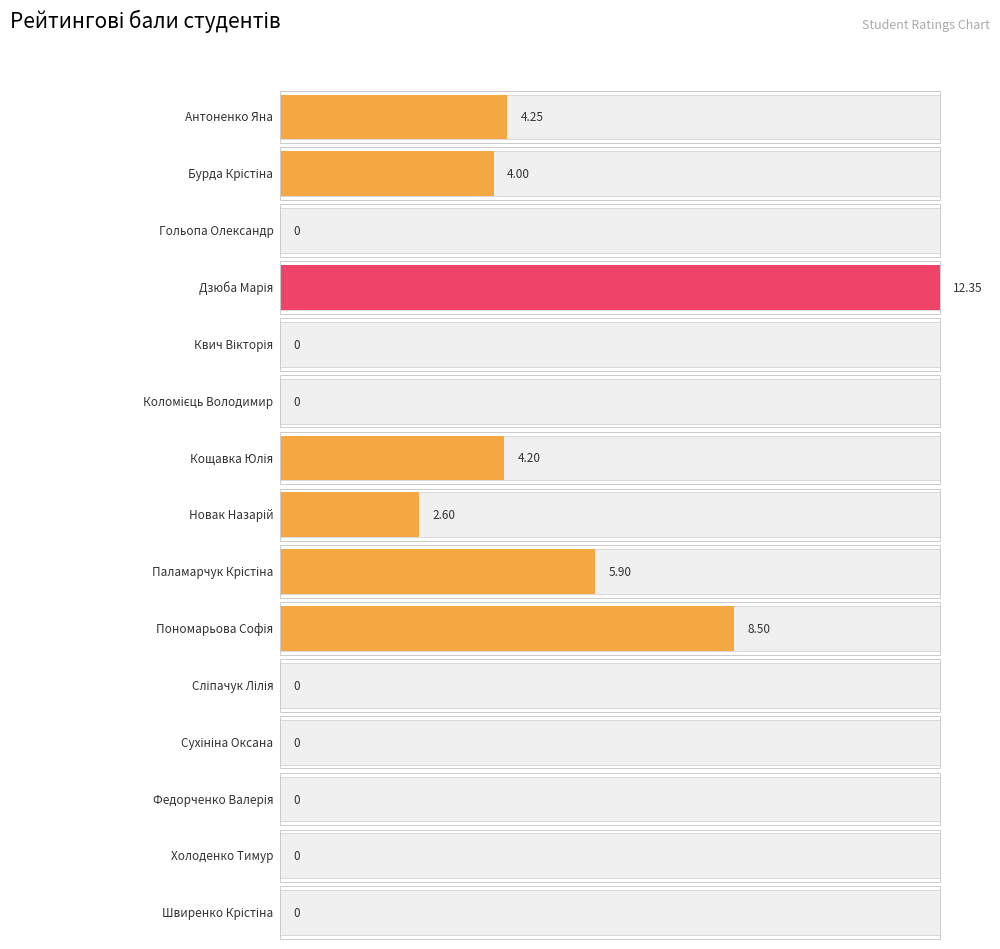

What is the greatest value displayed?

12.3